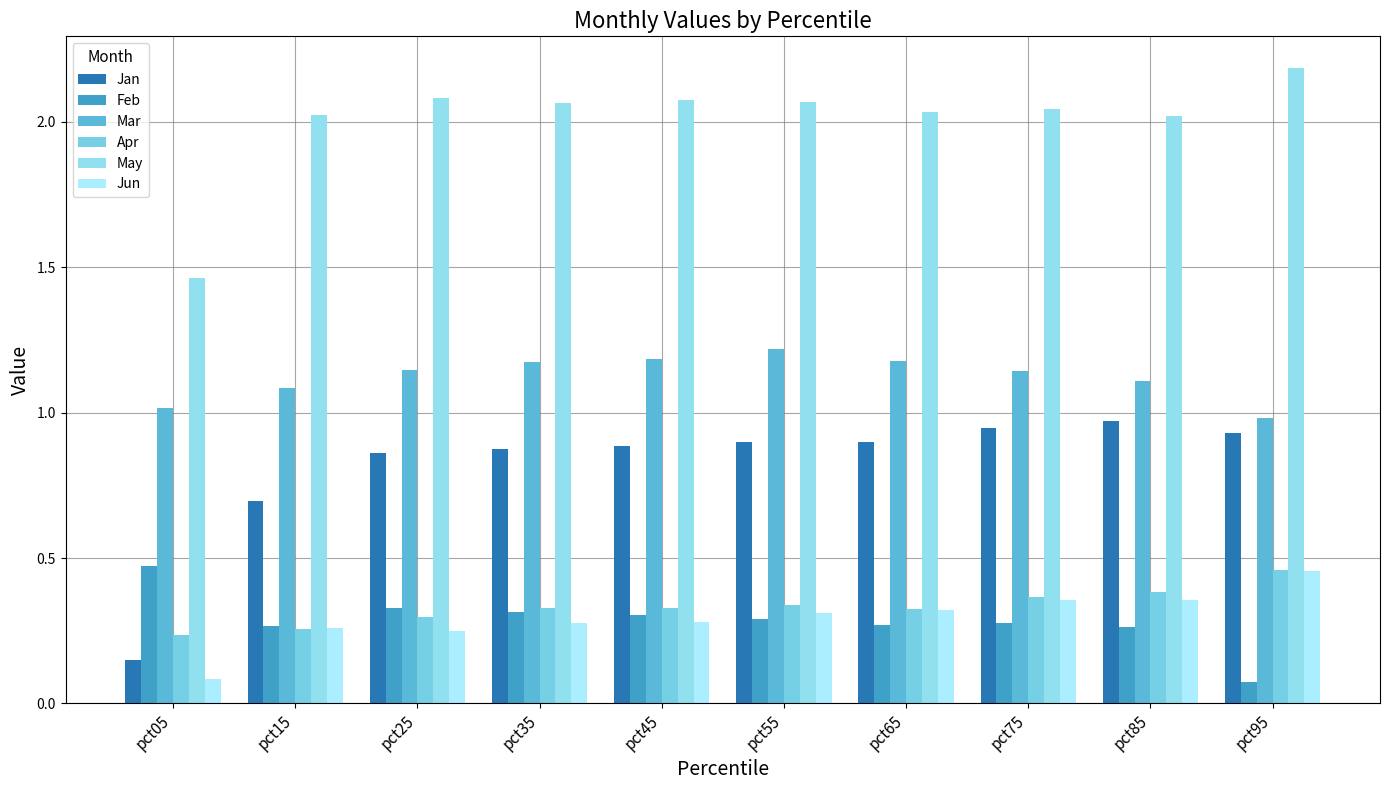

Is it true that Apr equals 0.5 at pct45?

False